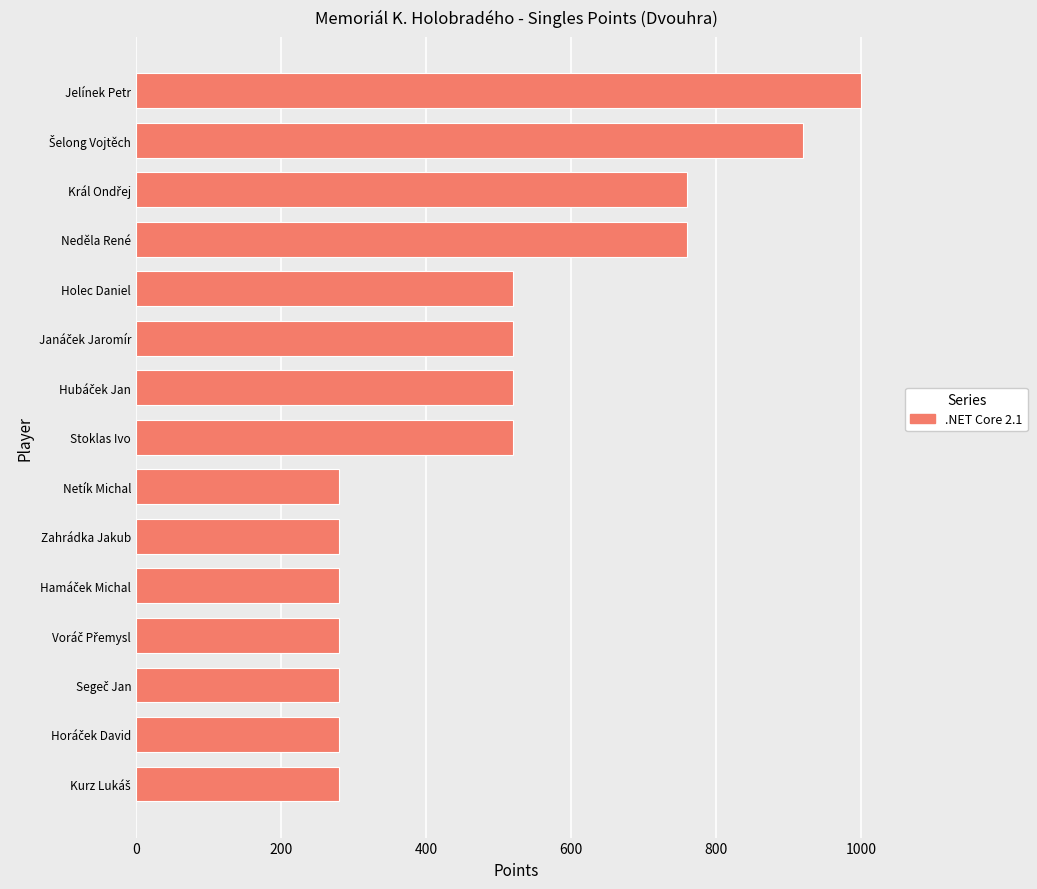

What is the value of the 7th bar from the top?

520